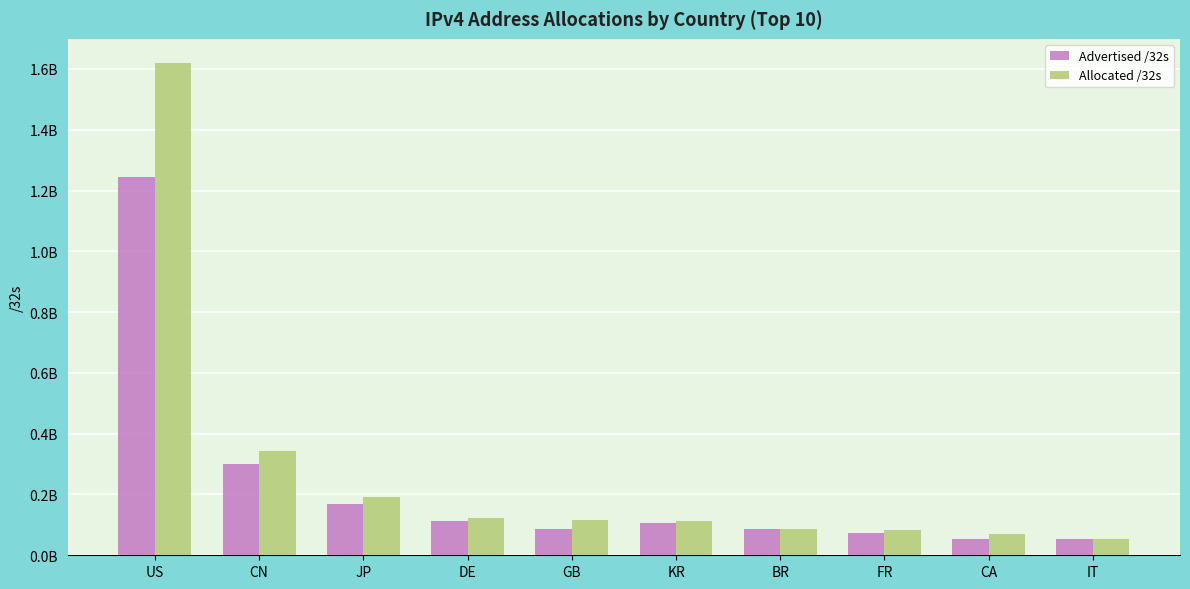

Between CA and IT, which series saw the biggest shift?

Allocated /32s